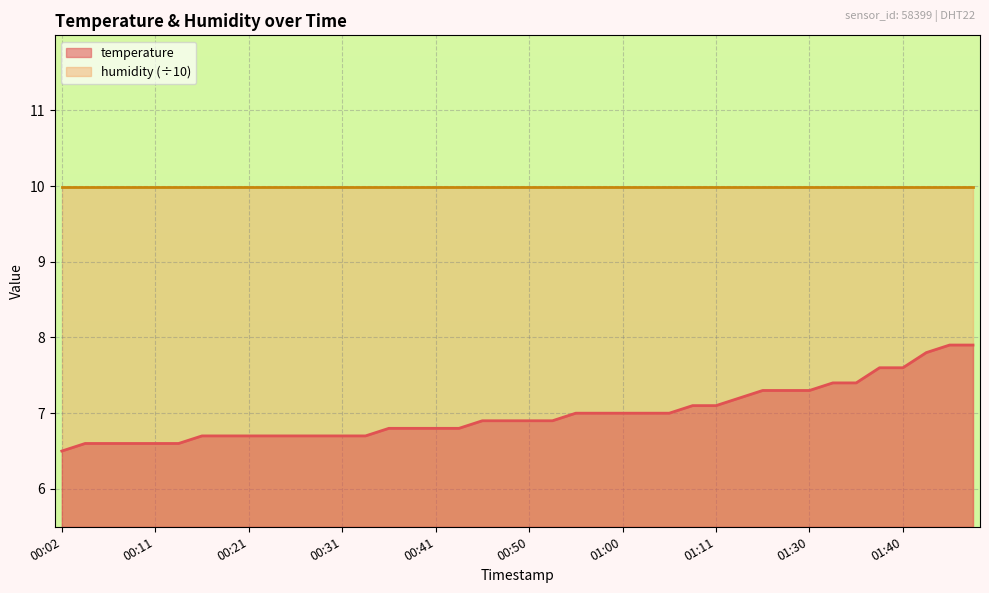

What is the difference between the maximum and second lowest values?

1.3